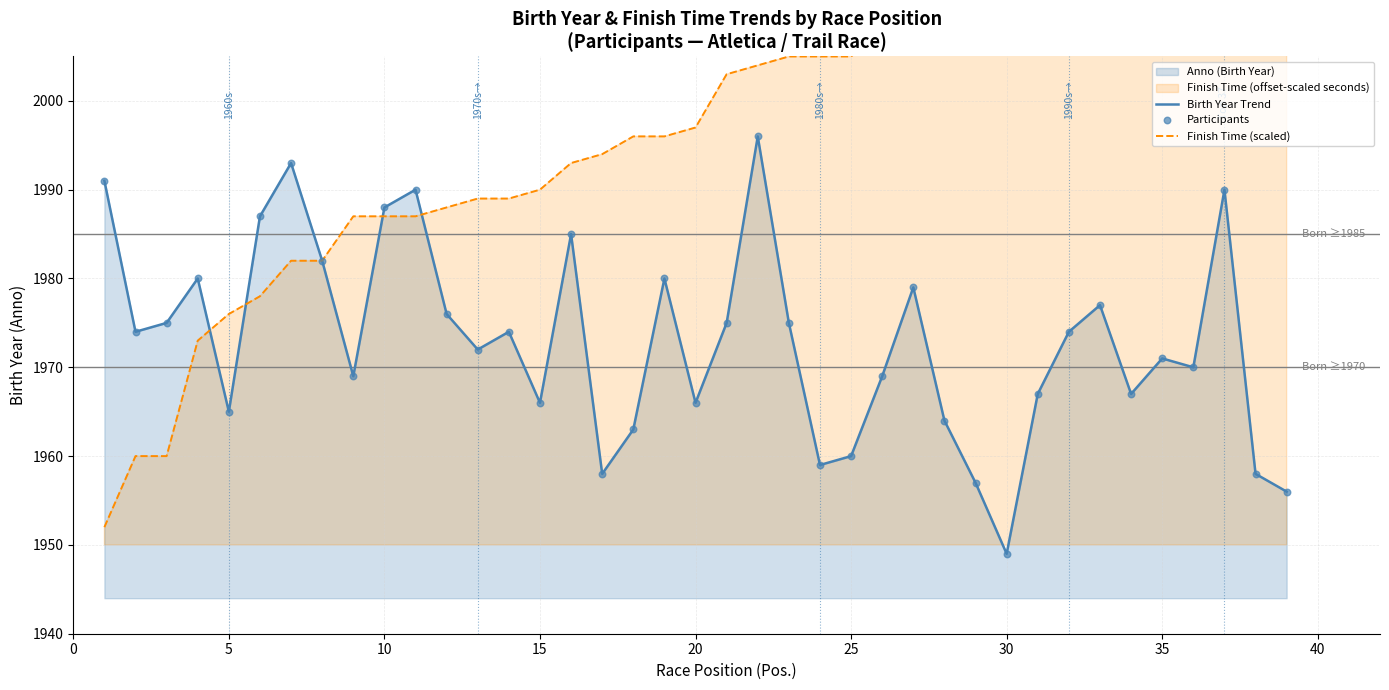

Which series reaches the maximum Y coordinate?

Finish Time (scaled)